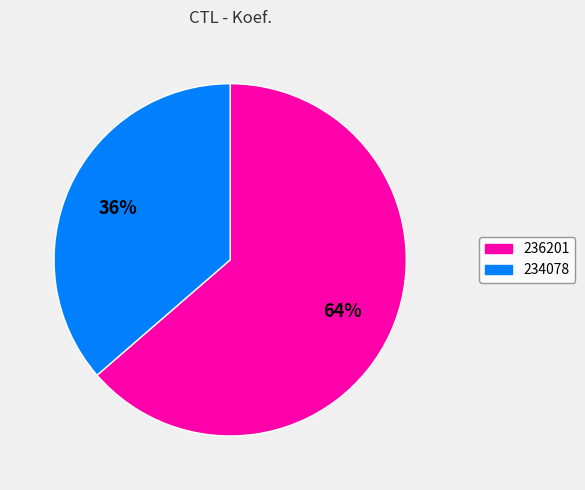

What is the largest slice in the pie chart?

236201